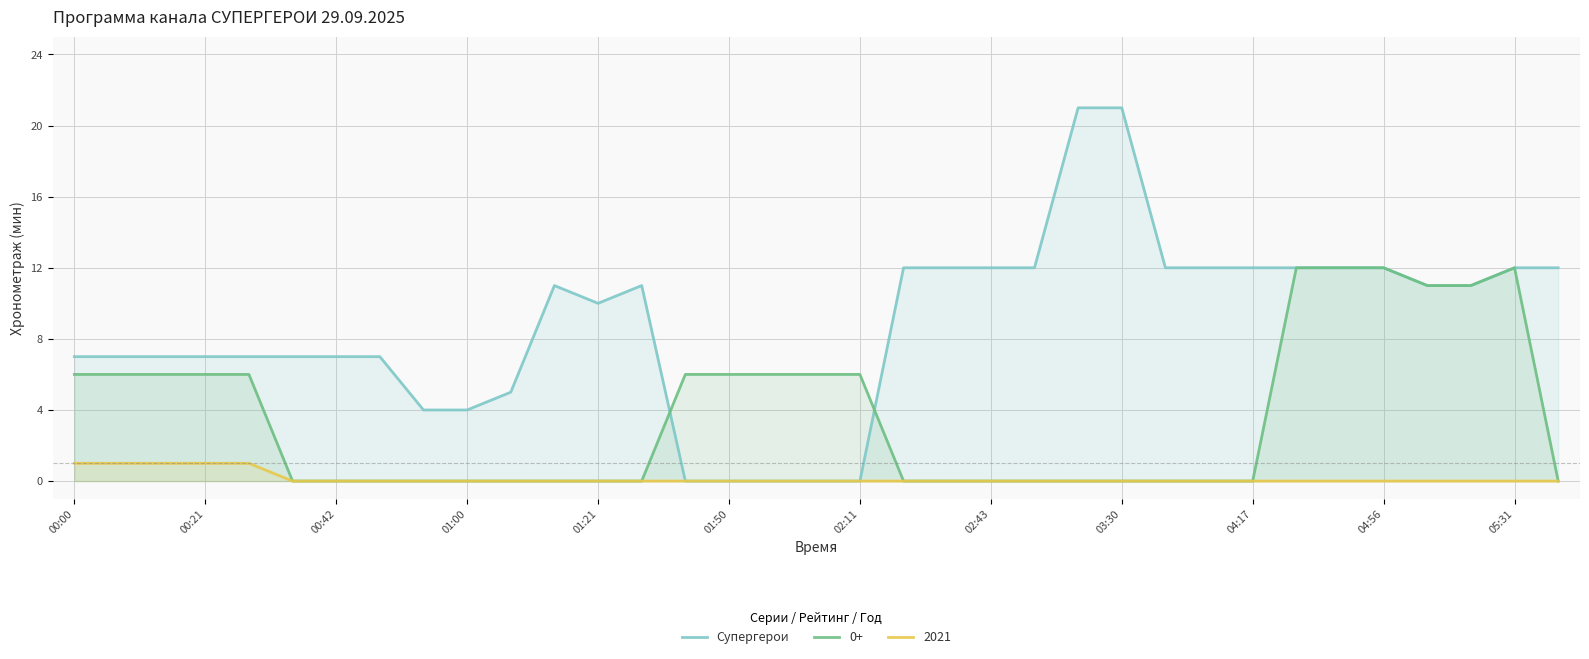

What is the difference between the second highest and second lowest values?

21